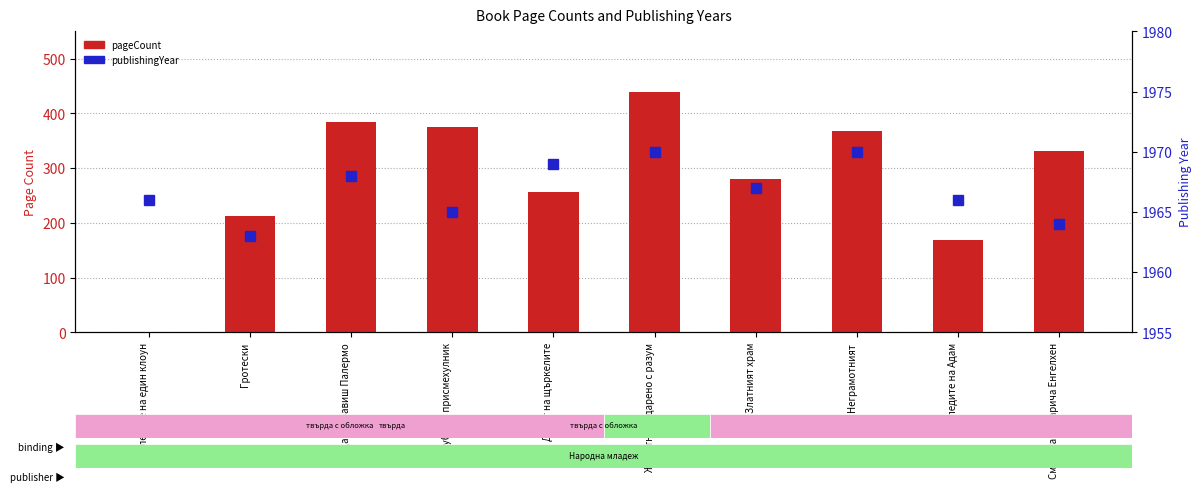

What is the sum of the pageCount values at Животно надарено с разум and Гротески?

652